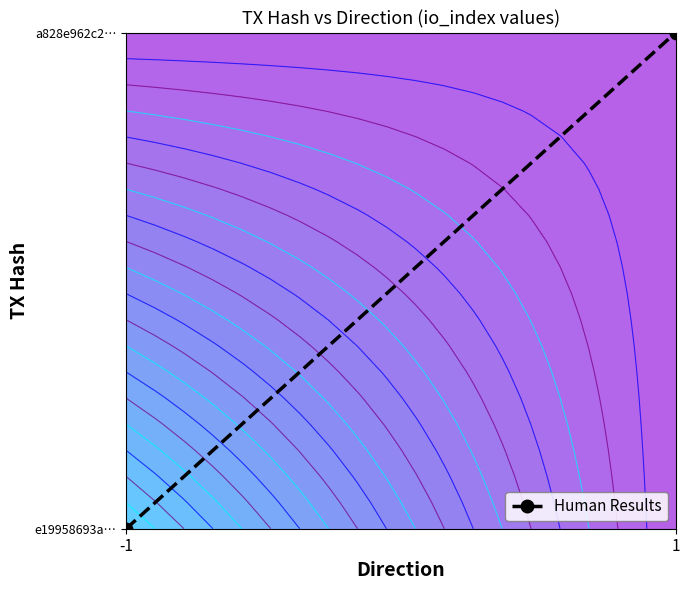

What is the sum of the values at -1 and 1?

1